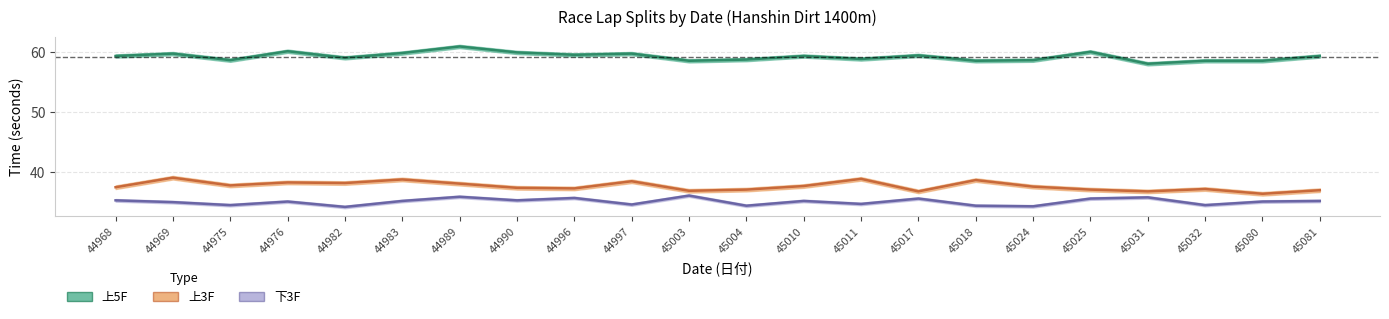

What is the difference between the maximum and minimum values in the 上3F series?

2.7